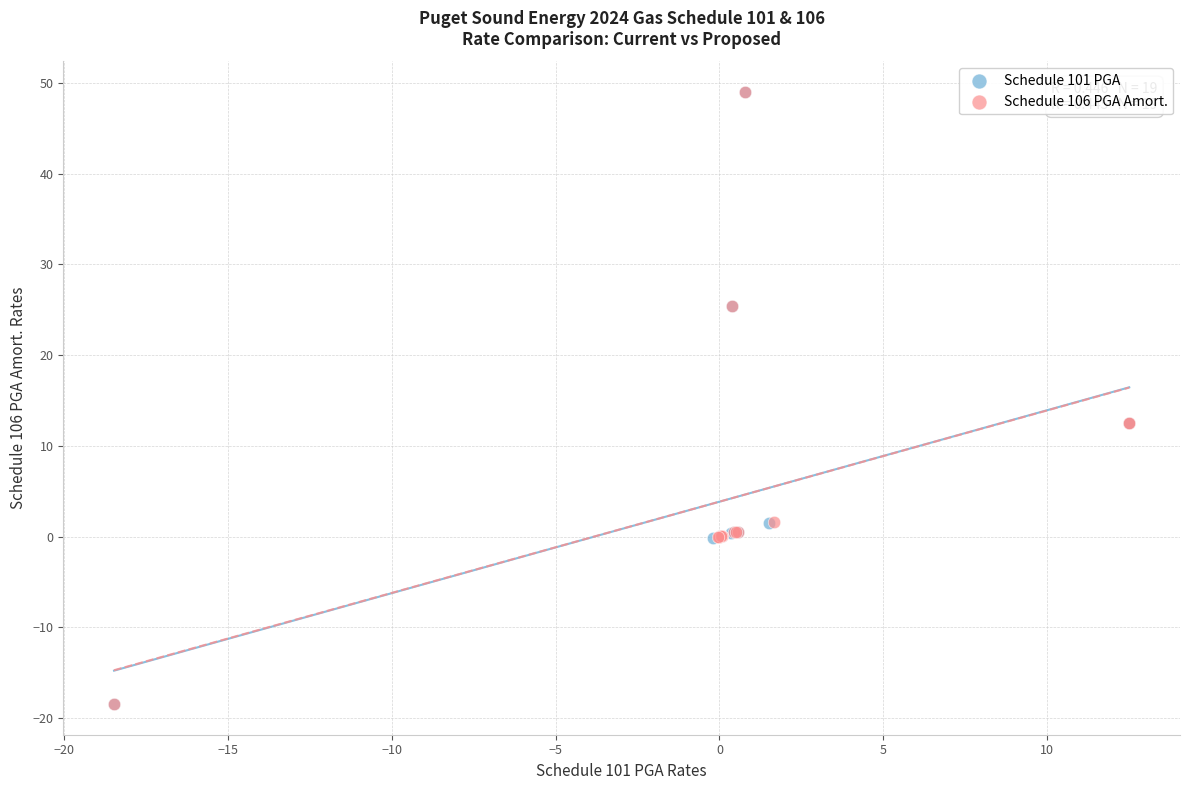

What are all the series names shown in the legend?

Schedule 101 PGA, Schedule 106 PGA Amort.